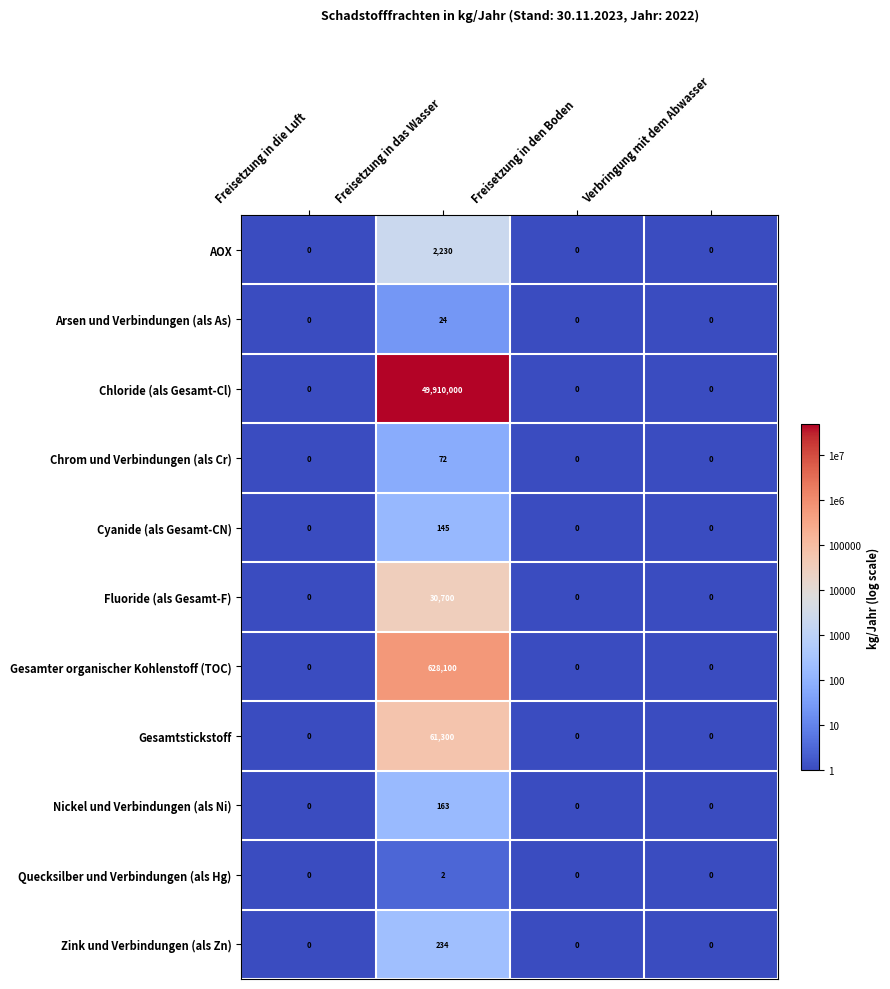

True or false: Fluoride (als Gesamt-F) has a value of 51739 at Freisetzung in das Wasser.

False